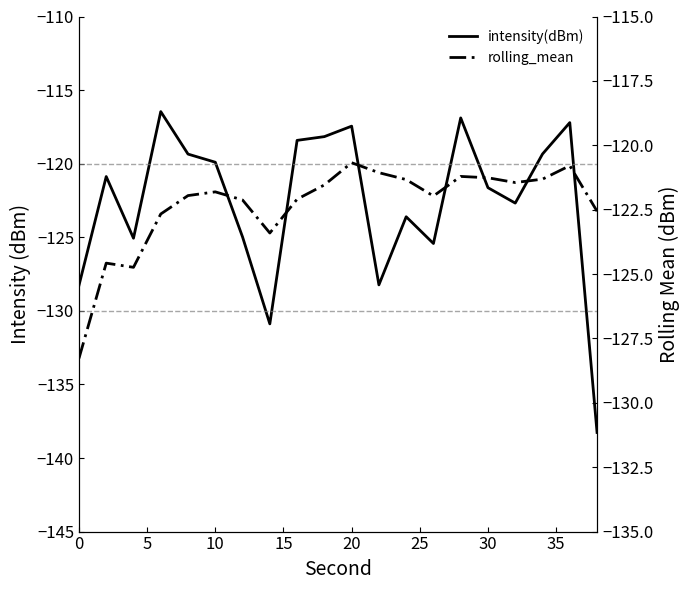

List the series in order of their overall mean, lowest first.

intensity(dBm), rolling_mean